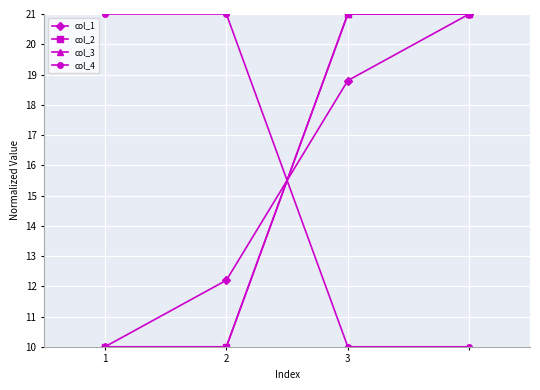

Where do col_1 and col_2 first cross each other?

2 and 3